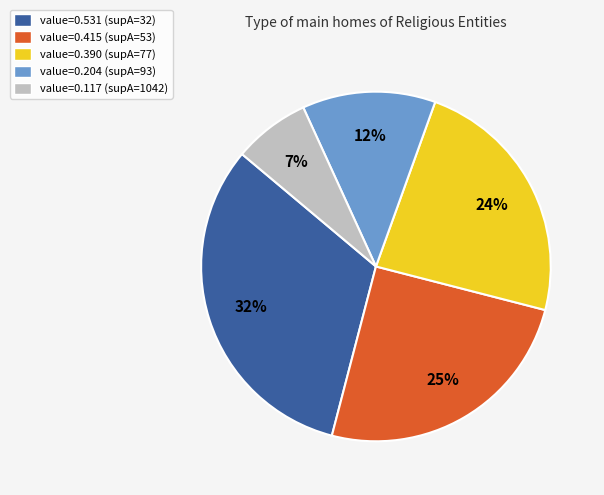

Which slice is the smallest?

value=0.117 (supA=1042)